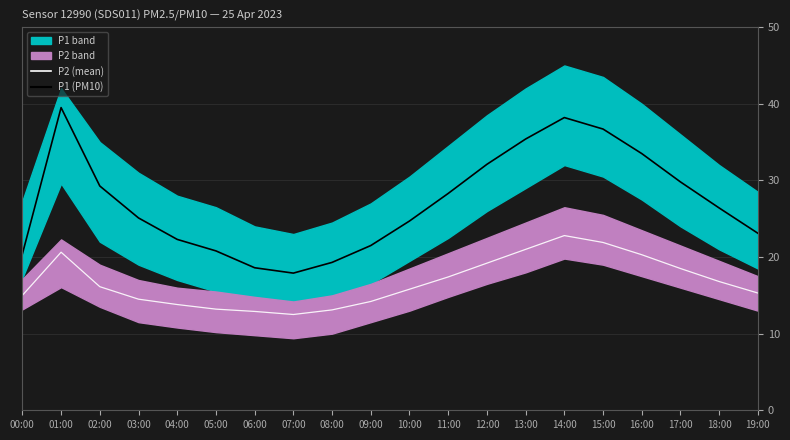

At which label is P2 (mean) closest to 17?

18:00